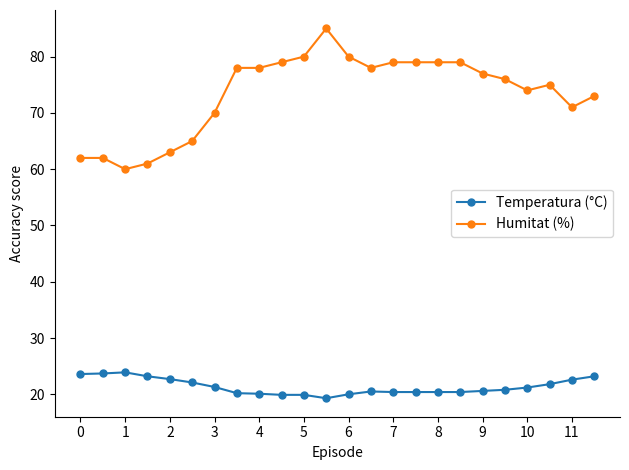

What is the minimum value shown in the chart?

19.3